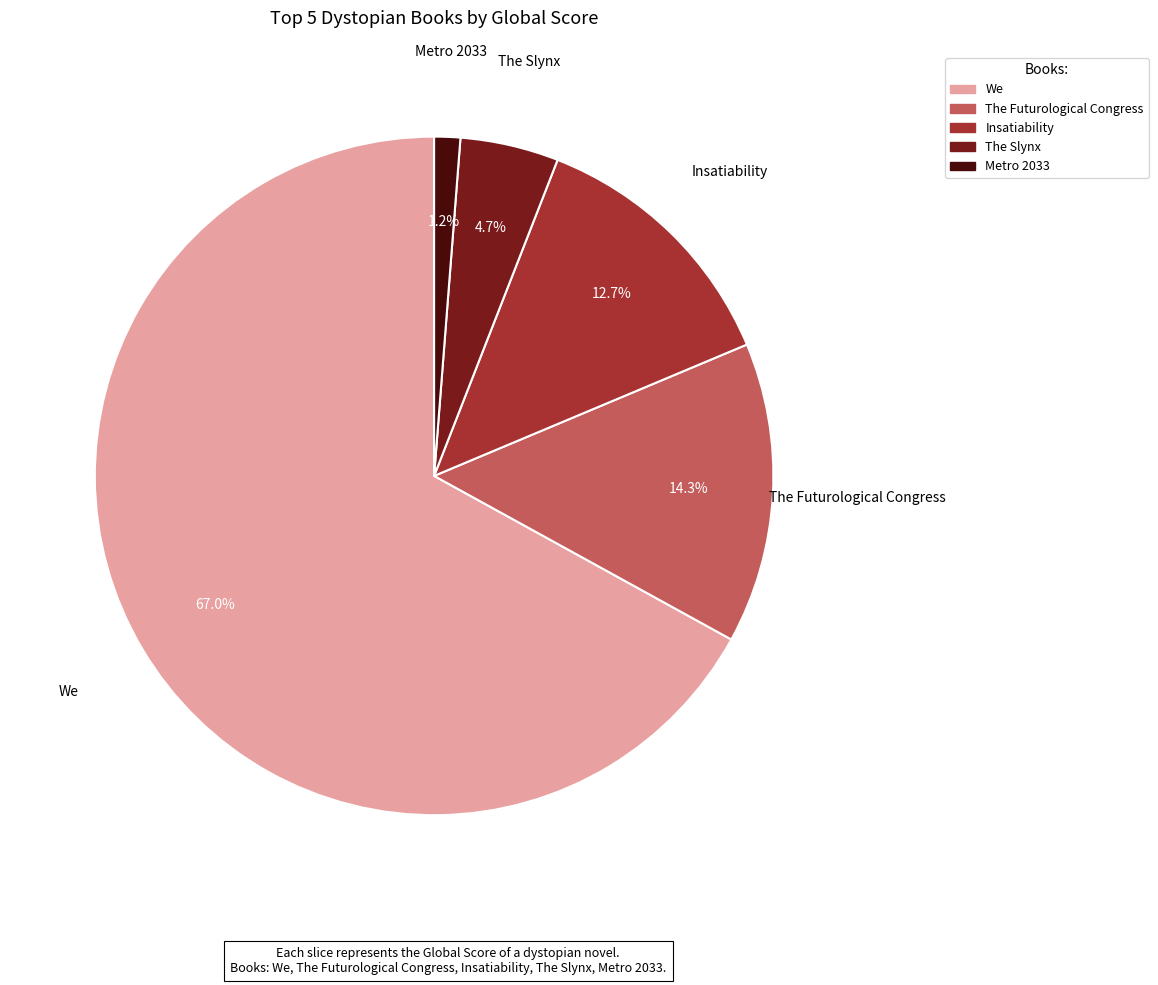

Which slice is the largest?

We